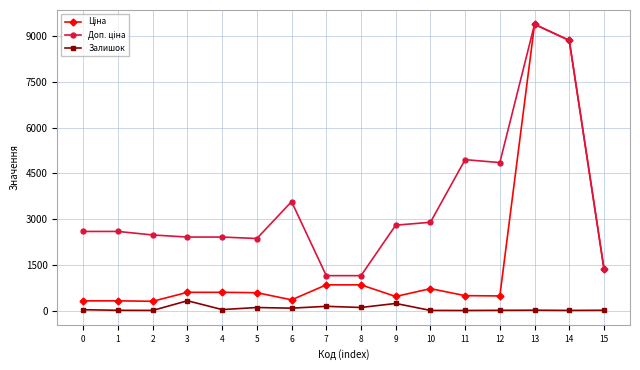

How many series are shown in this chart?

3